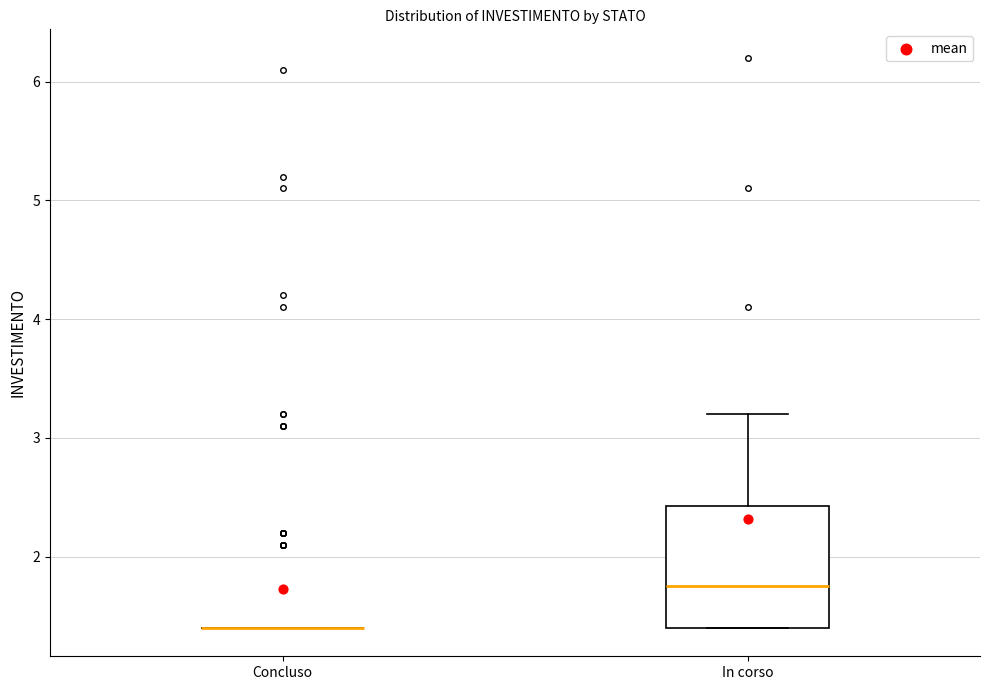

Reading left to right, read every box against the y-axis: the position of its median line, the range the box covers, and the ends of its whiskers. The values are not printed on the chart, so give them approximately, as read against the axis.

Concluso: box collapsed to a line at 1.4, whiskers 1.4 to 1.4
In corso: median 1.8, box 1.4 to 2.4, whiskers 1.4 to 3.2